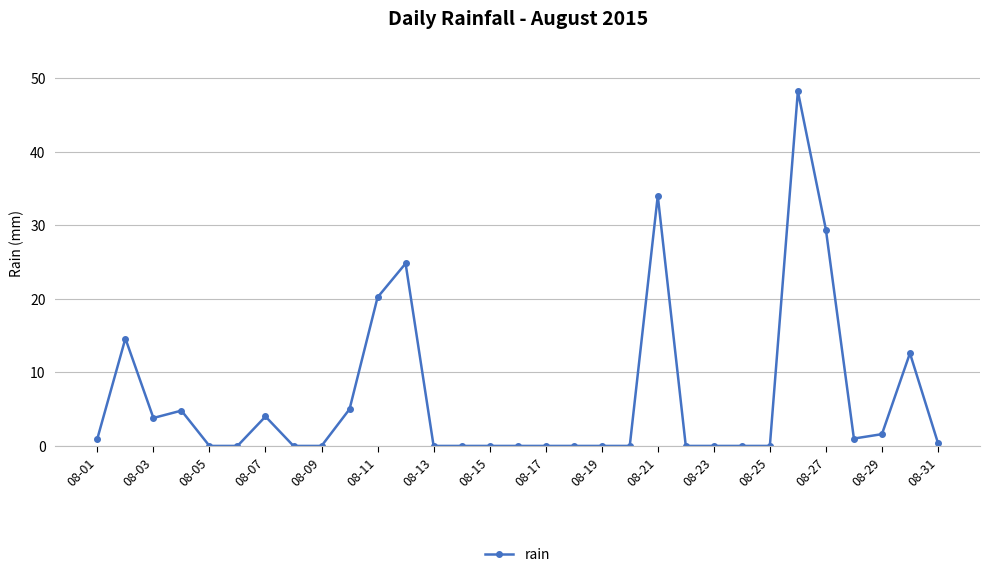

True or false: there are more than 2 points higher than both neighbors.

True